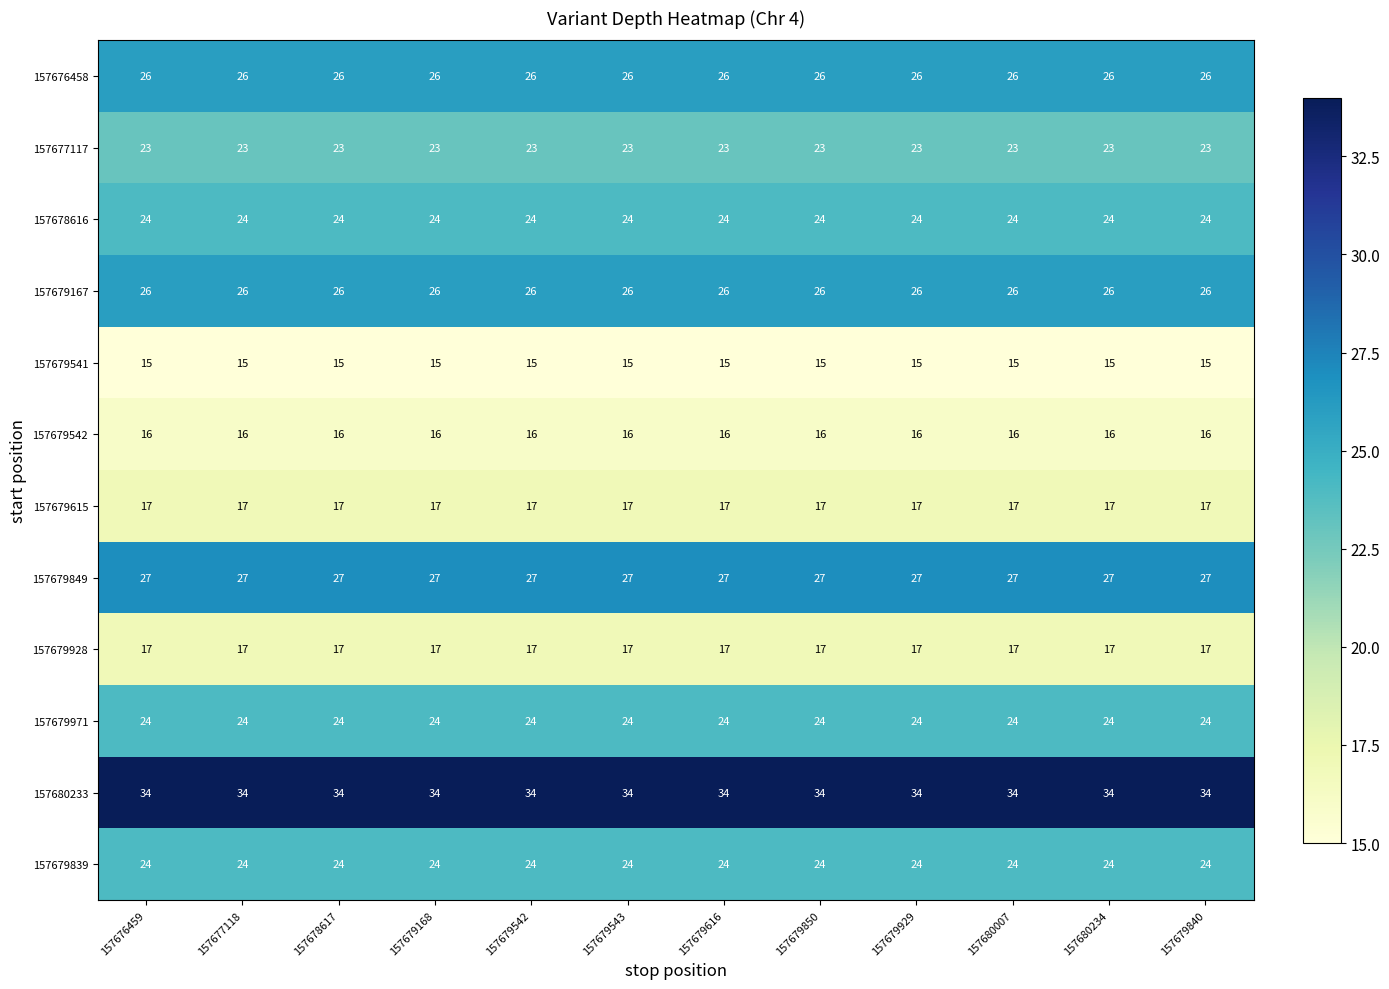

What is the sum of all 157679839 values?

288